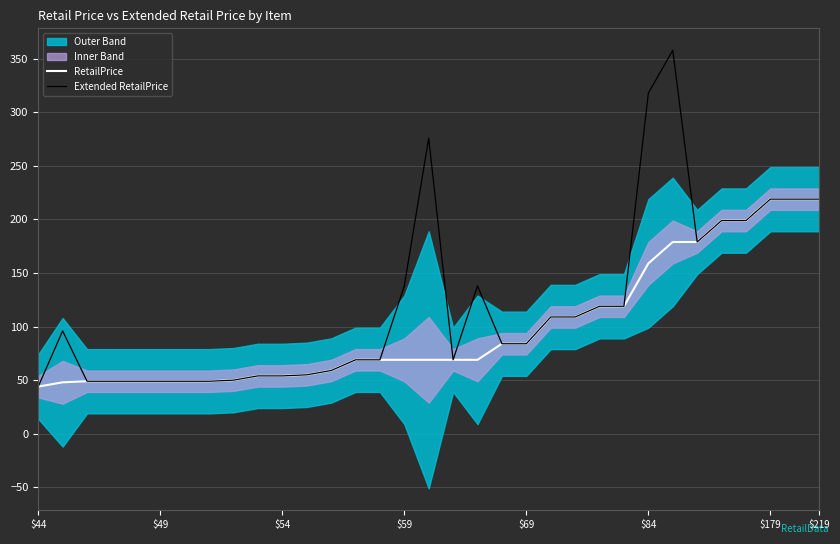

True or false: RetailPrice and Extended RetailPrice intersect in this chart.

False